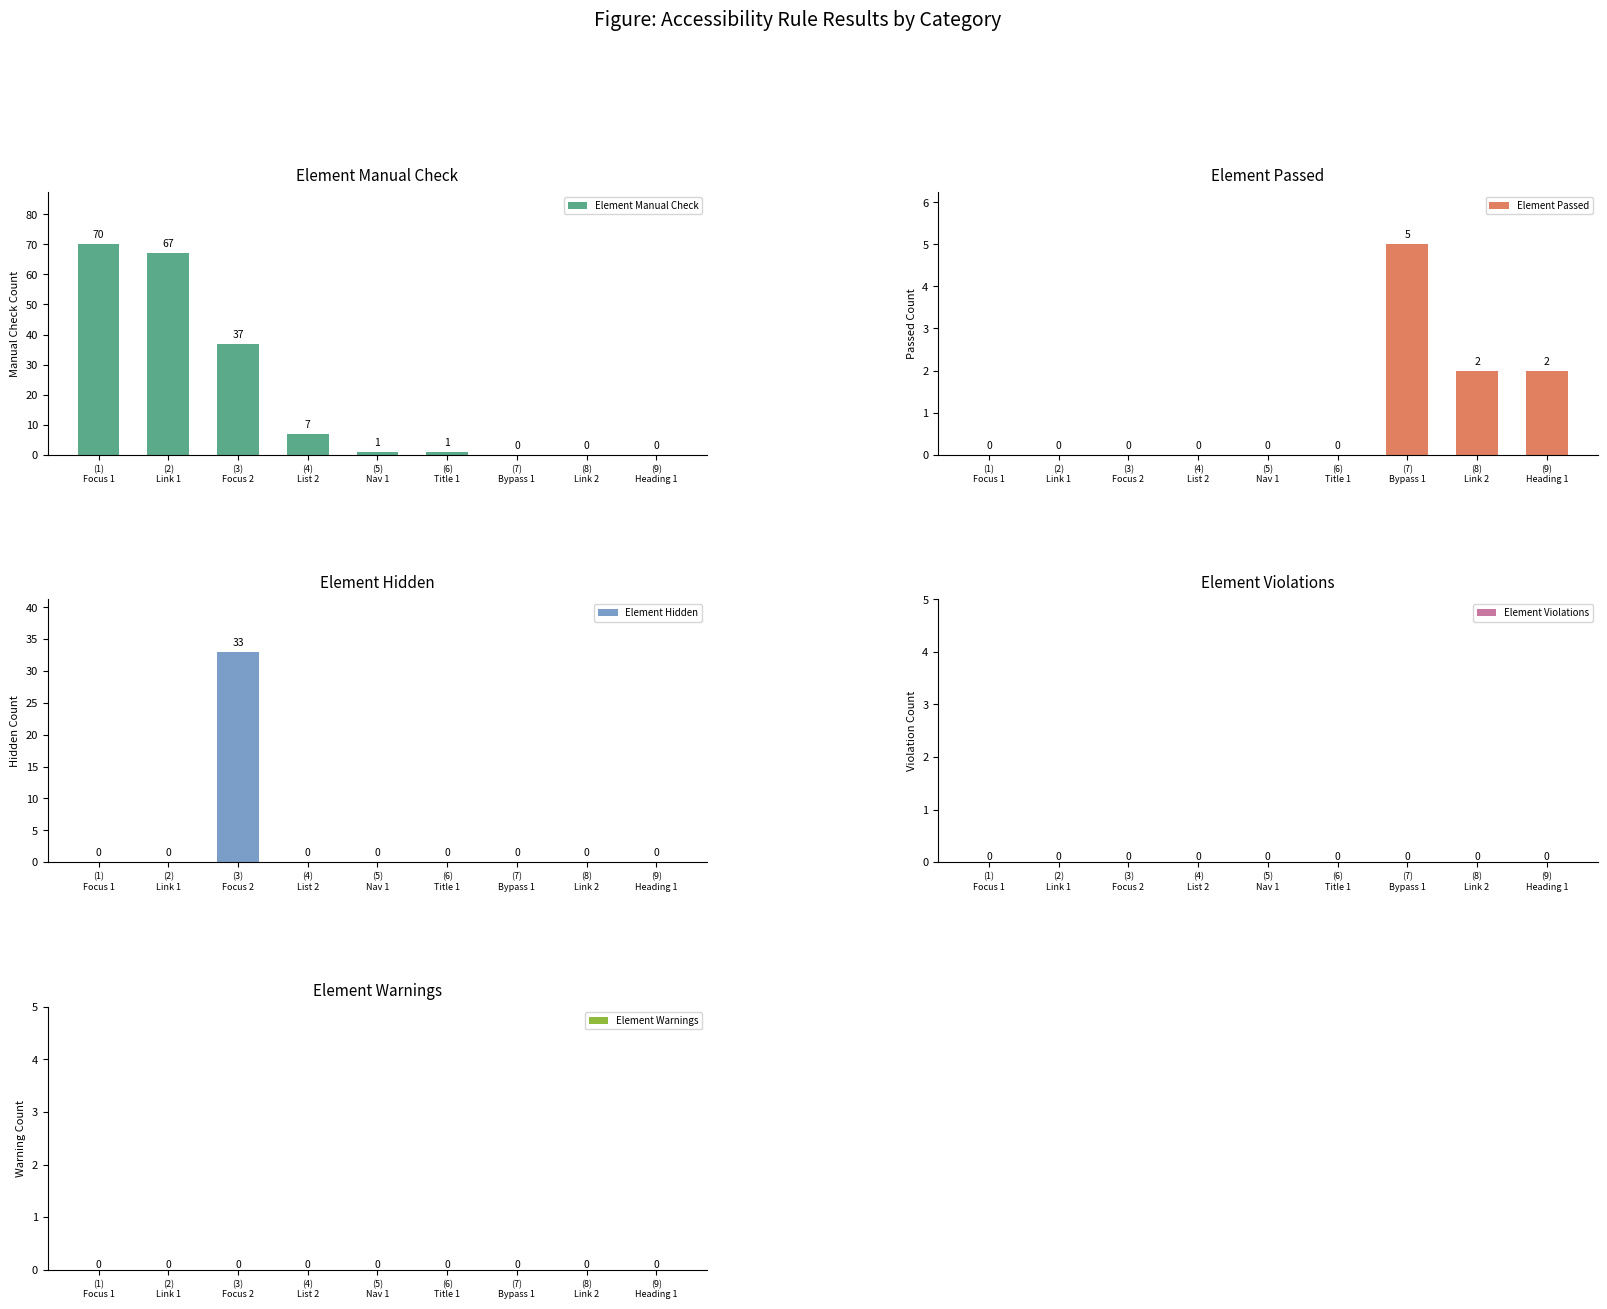

What is the difference between the Element Passed values at (7)
Bypass 1 and (2)
Link 1?

5